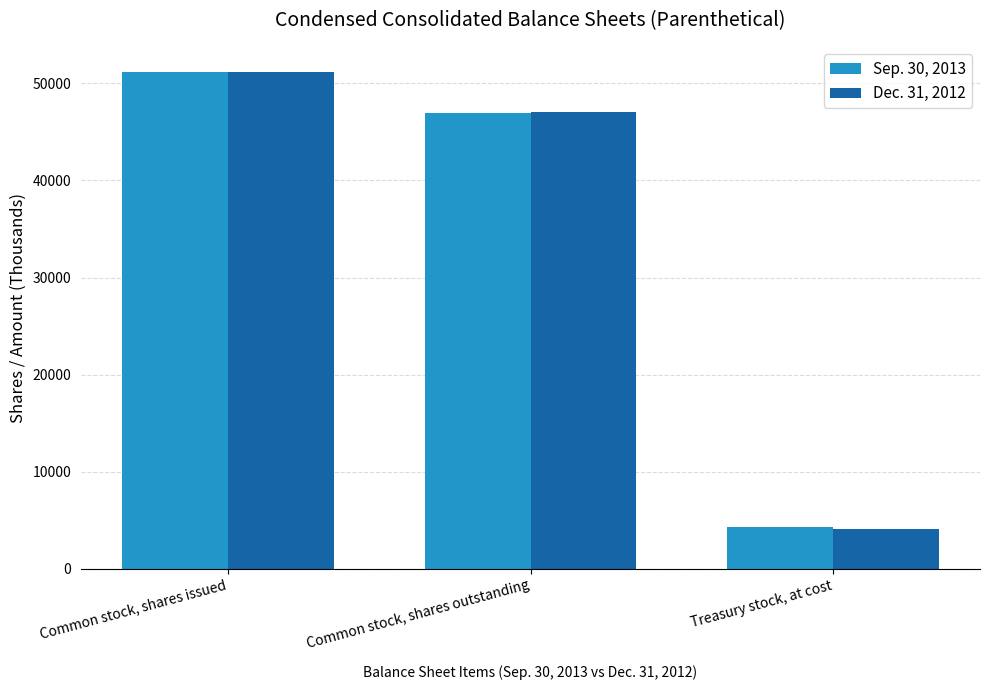

What is the total value across all series at Treasury stock, at cost?

8414